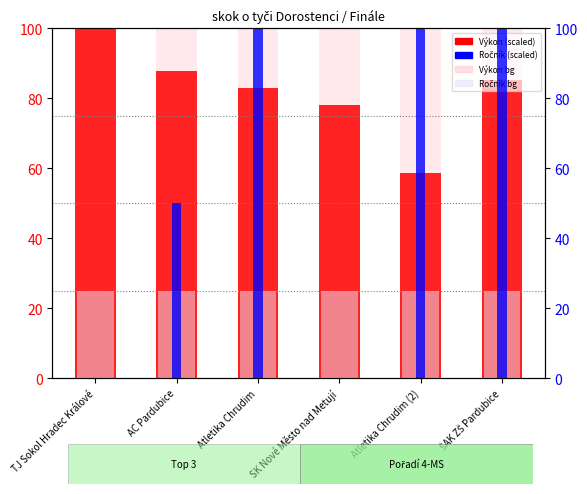

How many positive values does the Ročník (scaled) series have?

4